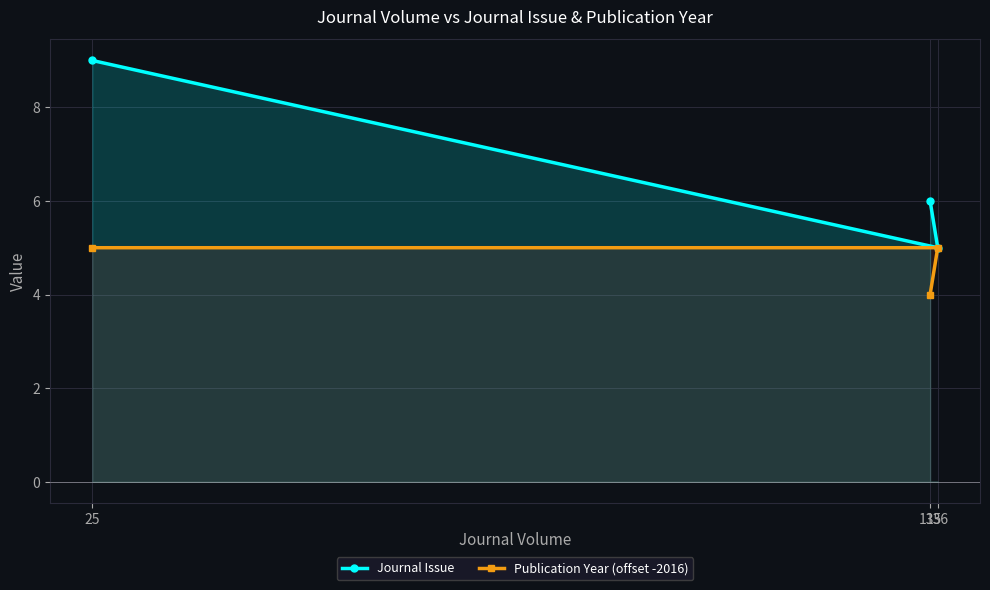

Is it true that Publication Year (offset -2016) equals 3 at 135?

False